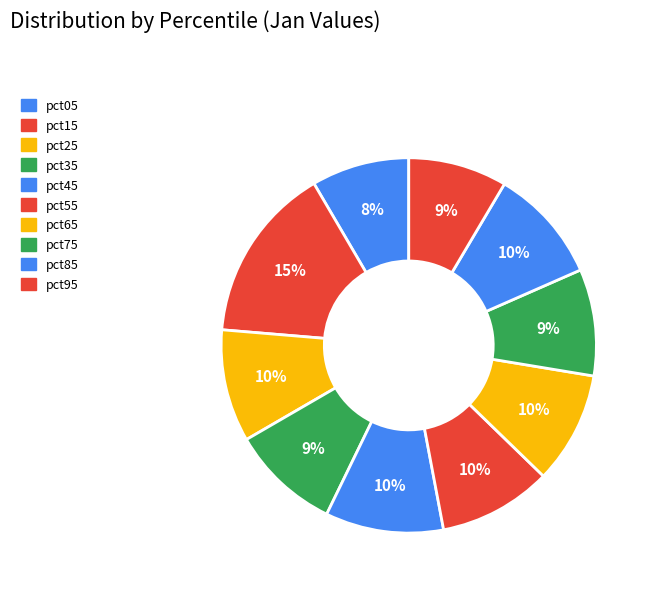

Is it true that pct15 is 4% of the pie?

False